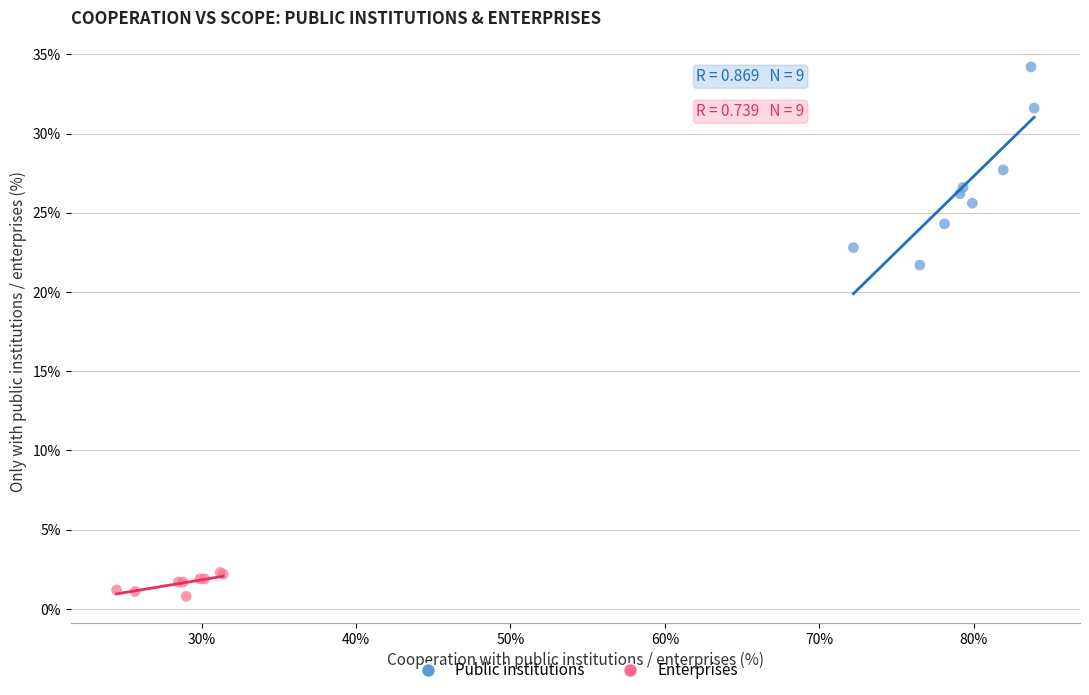

Which series reaches the minimum Y coordinate?

Enterprises